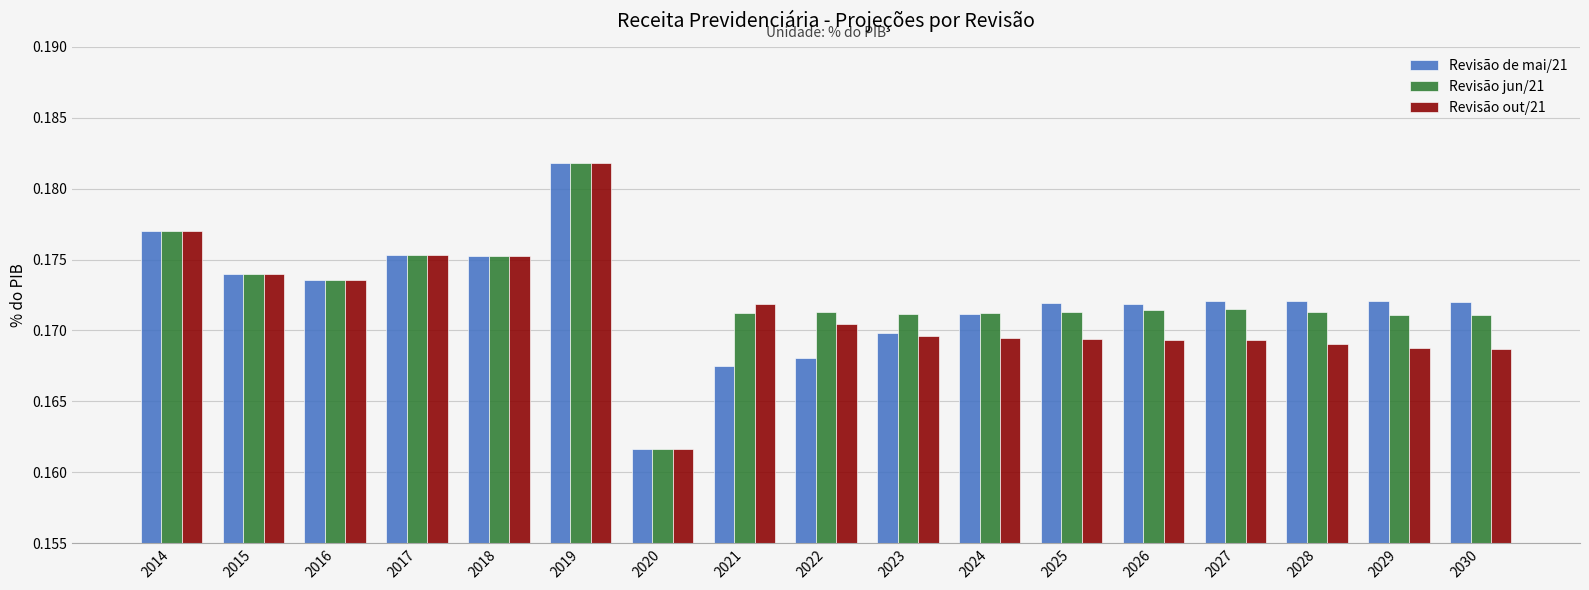

Is the value of Revisão jun/21 at 2015 greater than the value of Revisão de mai/21 at 2025?

Yes